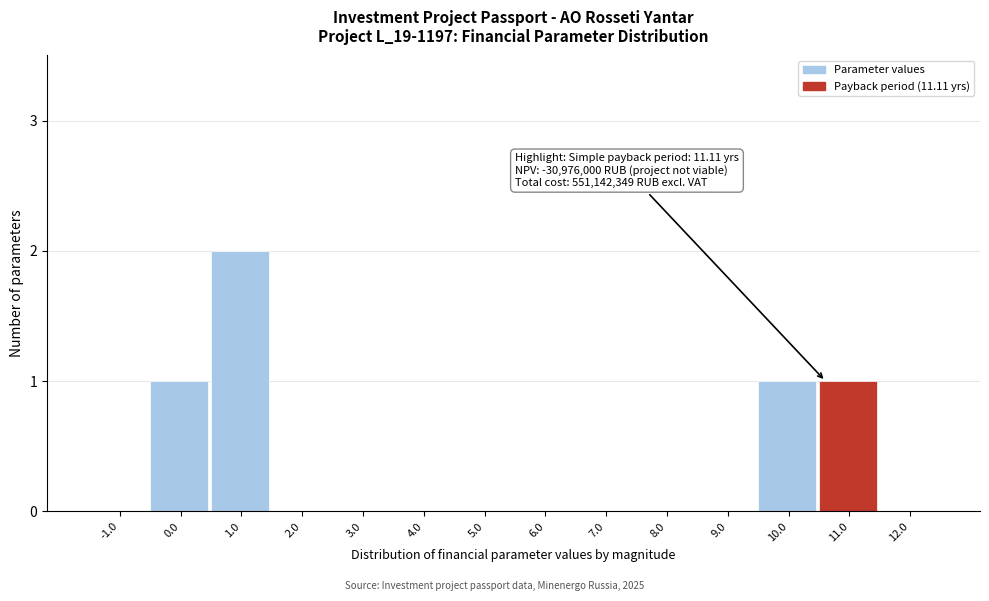

Reading left to right, transcribe all the data shown in this chart.

-1.0=0	0.0=1	1.0=2	2.0=0	3.0=0	4.0=0	5.0=0	6.0=0	7.0=0	8.0=0	9.0=0	10.0=1	11.0=1	12.0=0